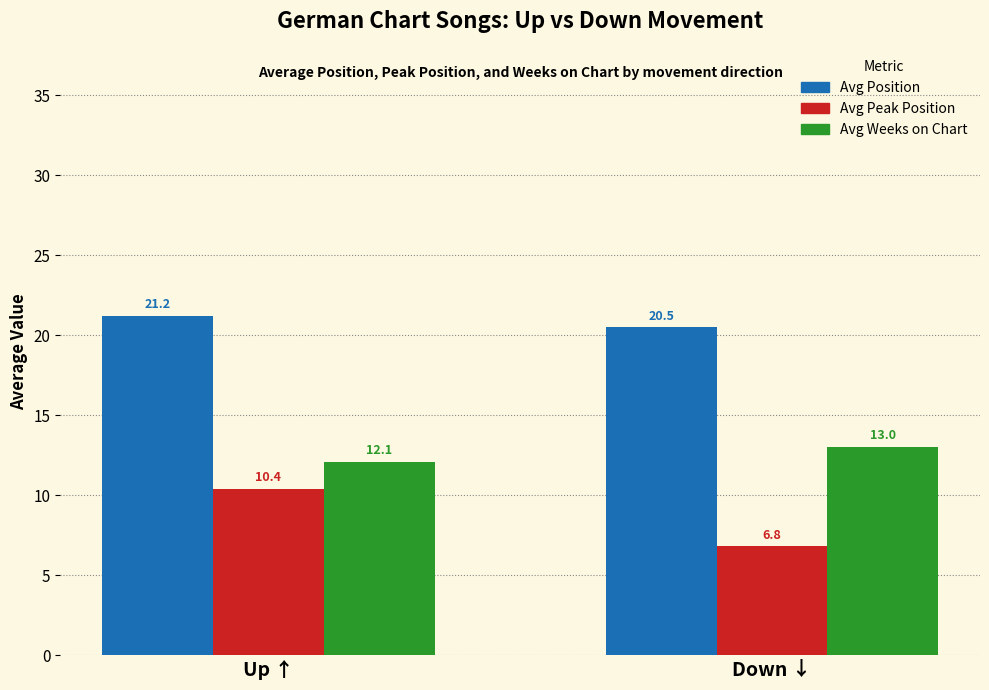

At which label does Avg Weeks on Chart reach its peak?

Down ↓